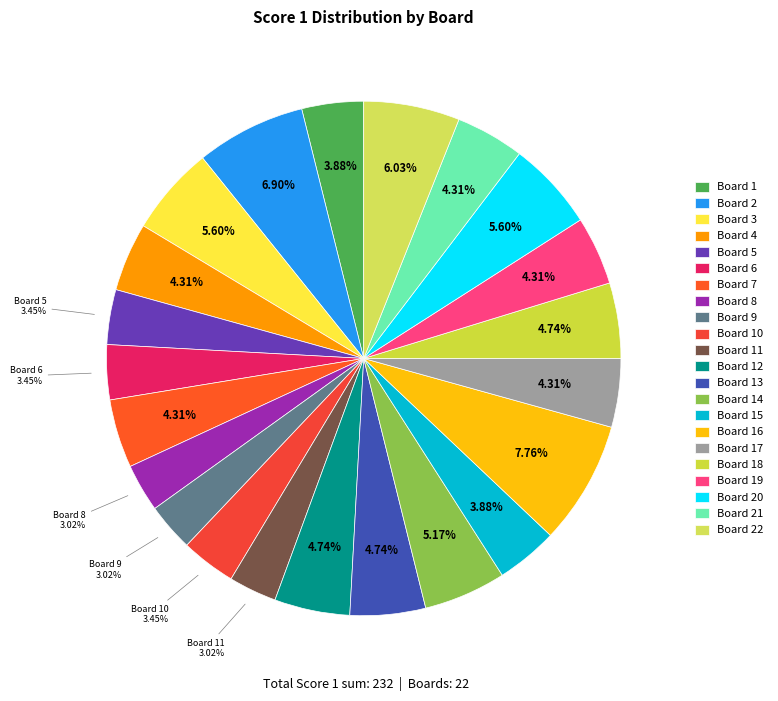

Which category has the biggest portion of the pie?

Board 16